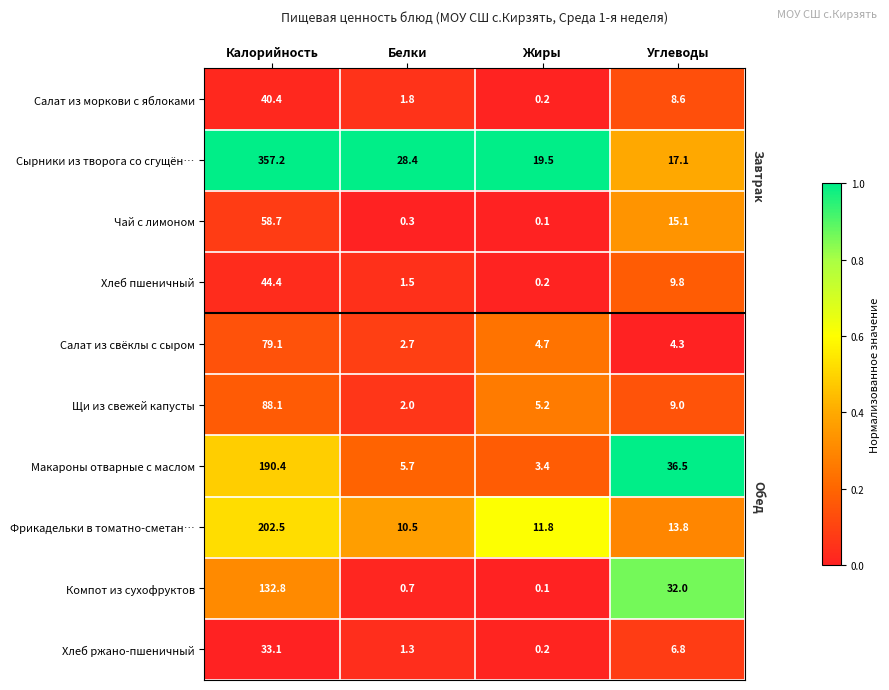

What is the difference between the maximum and minimum values in the Хлеб пшеничный series?

44.2